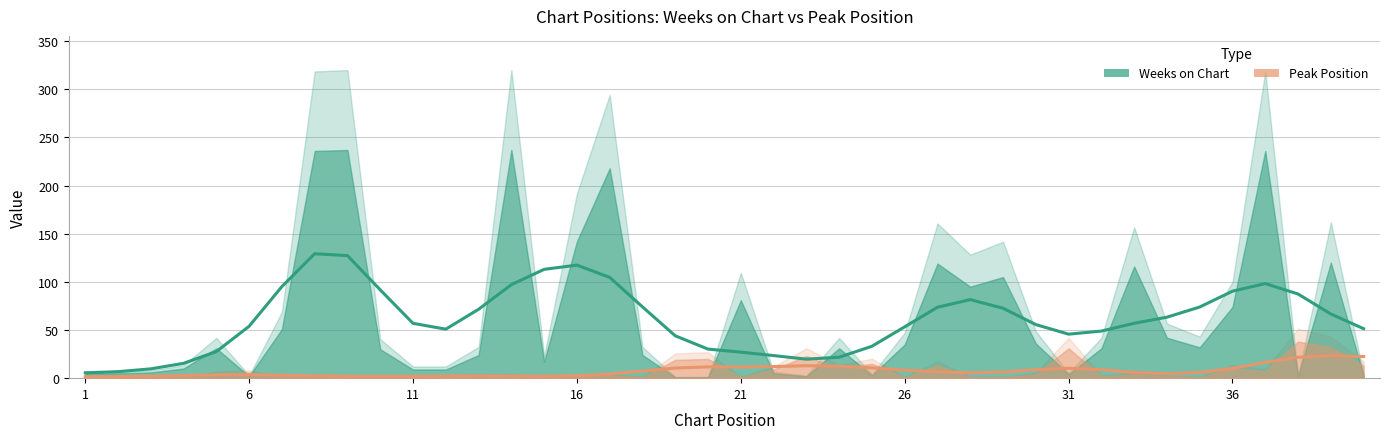

What is the difference between the maximum and second lowest values in the Peak Position series?

37